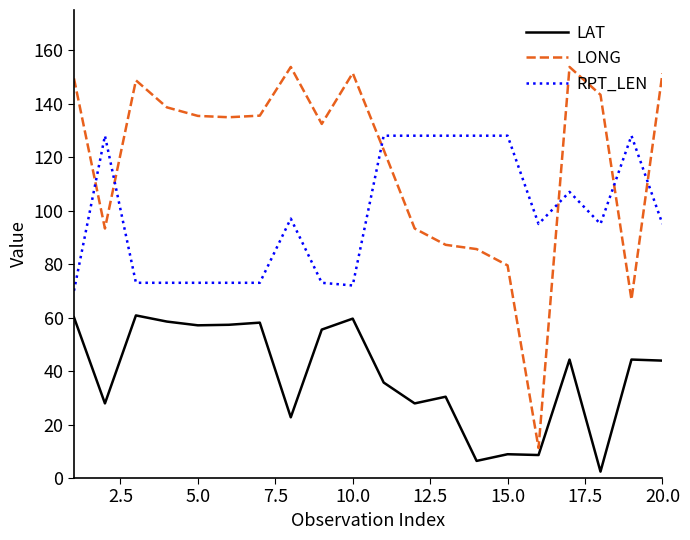

True or false: LAT and RPT_LEN cross at least once.

False